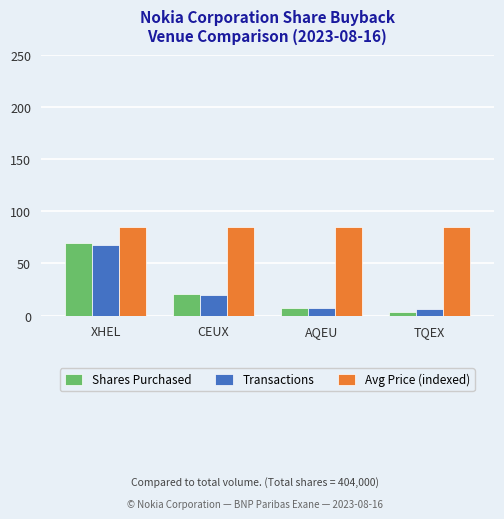

Where is Transactions nearest to the value 36?

CEUX